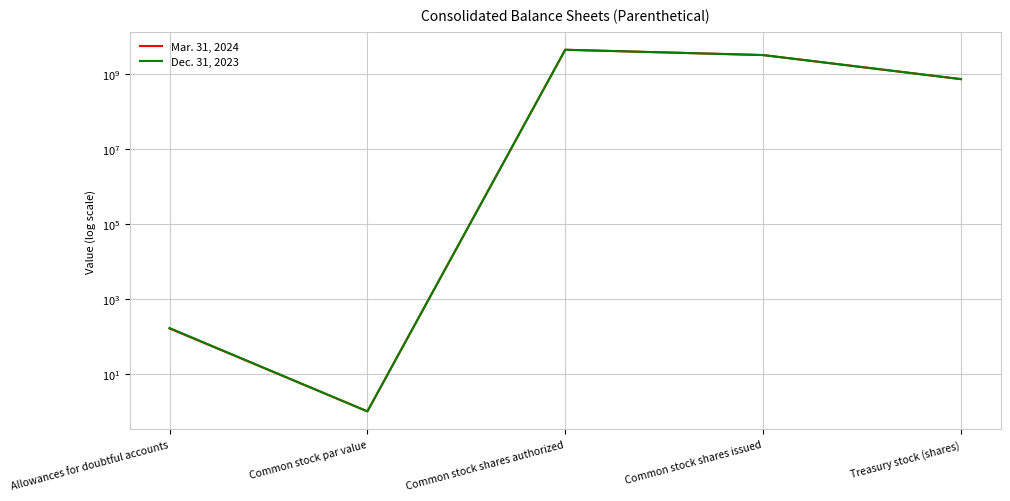

At how many categories does at least one series exceed 1941238705?

2